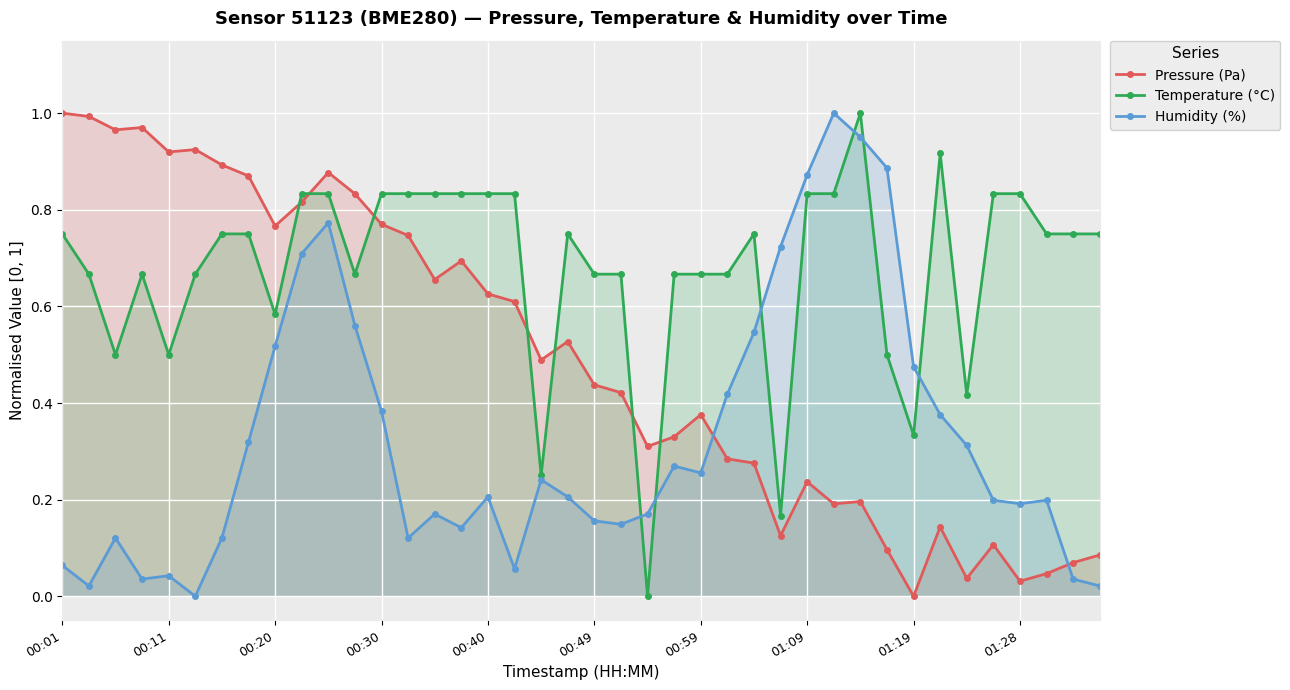

True or false: Pressure (Pa) and Humidity (%) intersect in this chart.

True